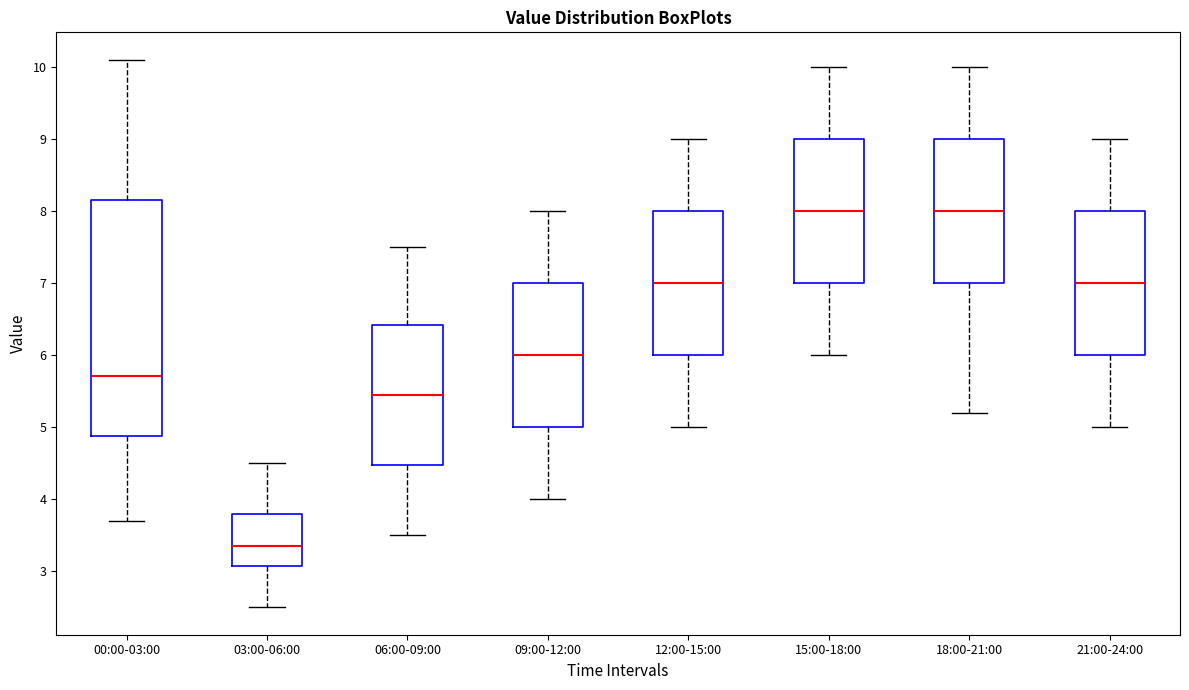

Where is the lower edge of the box for 12:00-15:00 on the y-axis? The values are not printed on the chart, so give them approximately, as read against the axis.

6.0